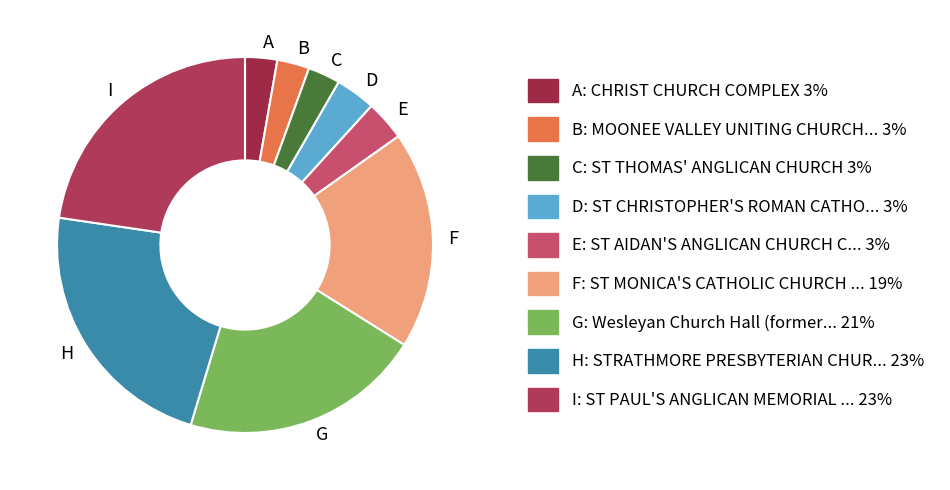

Is it true that E is 3% of the pie?

True